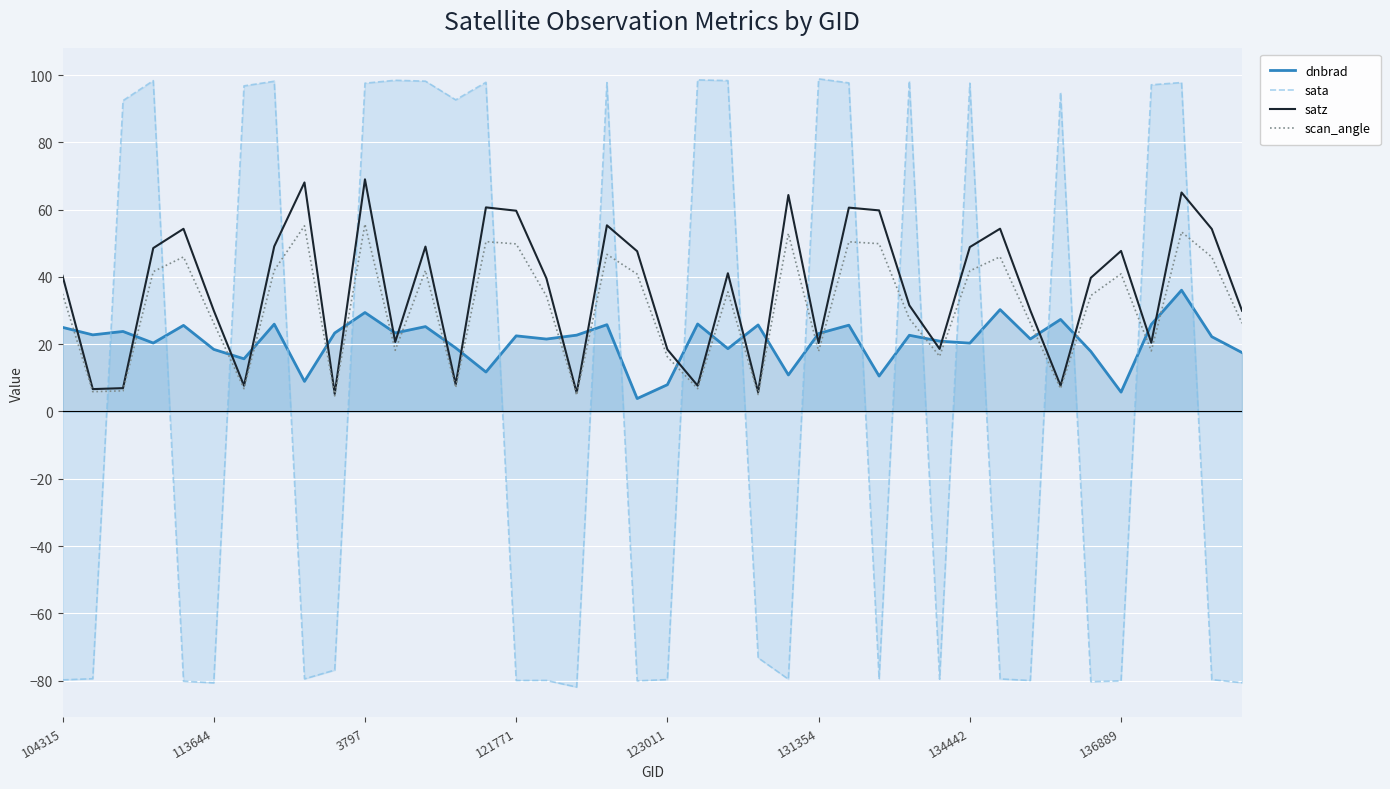

True or false: sata has a value of 140.7 at 22.

False